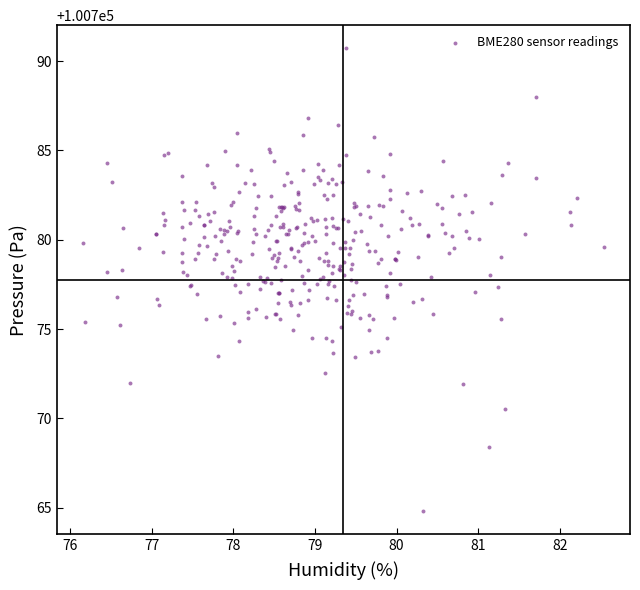

What is the range of X values (max minus min)?

6.4